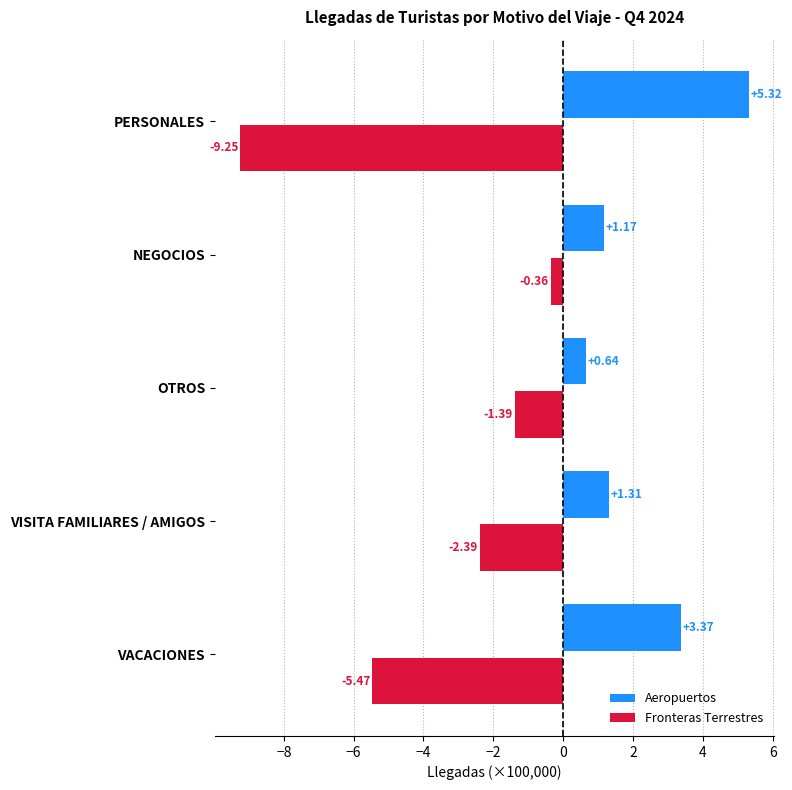

Where is Fronteras Terrestres nearest to the value -4?

VACACIONES